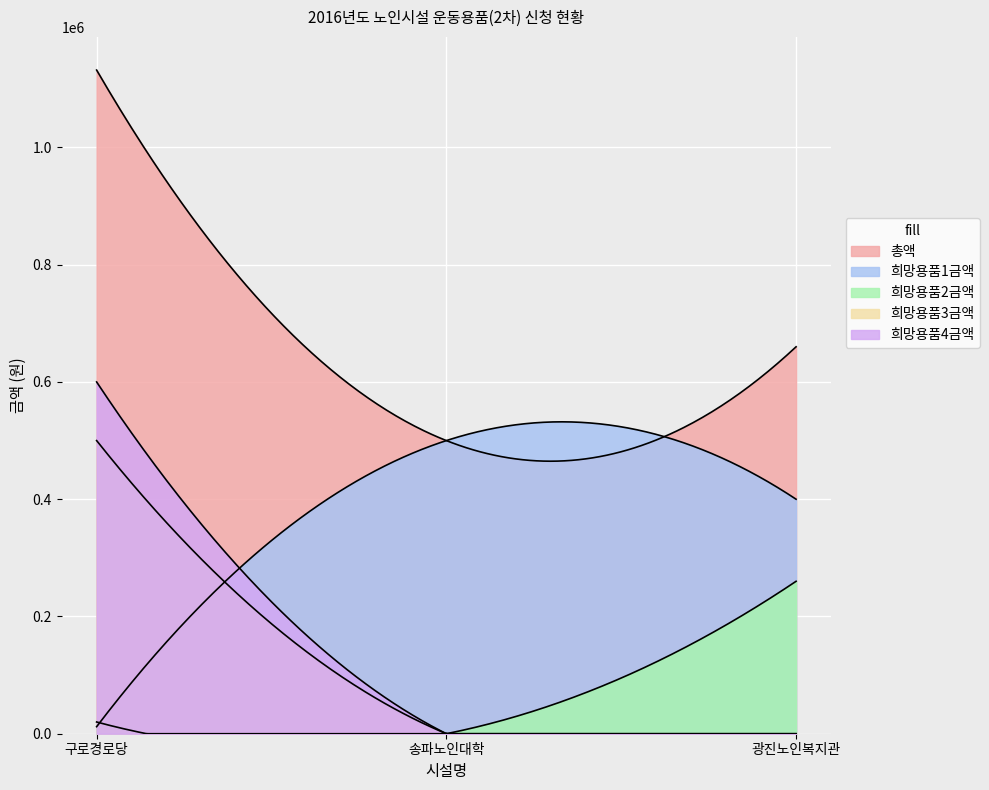

What is the sum of the 희망용품2금액 values at 송파노인대학 and 광진노인복지관?

260000